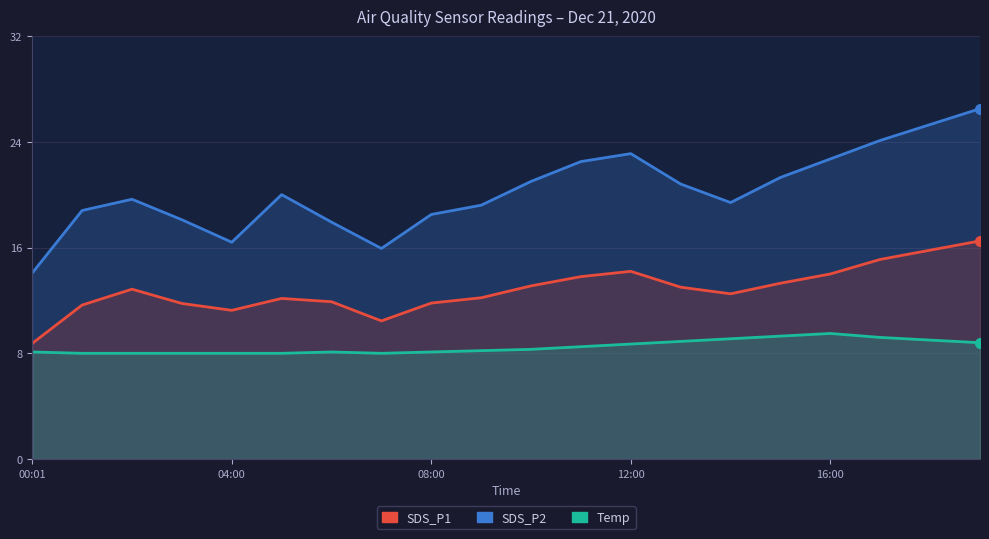

True or false: SDS_P2 and Temp cross at least once.

False